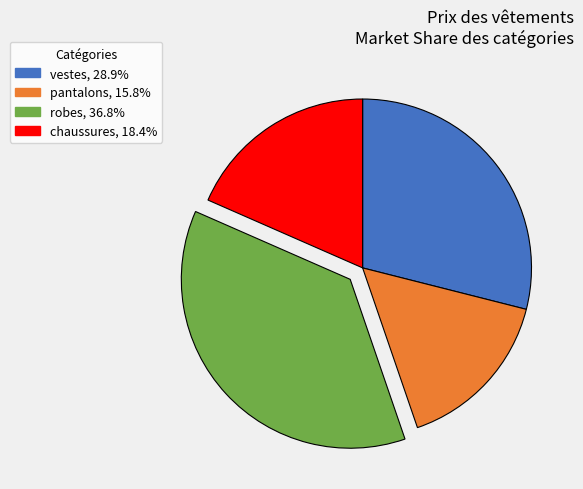

Is the sum of pantalons and chaussures greater than half?

No